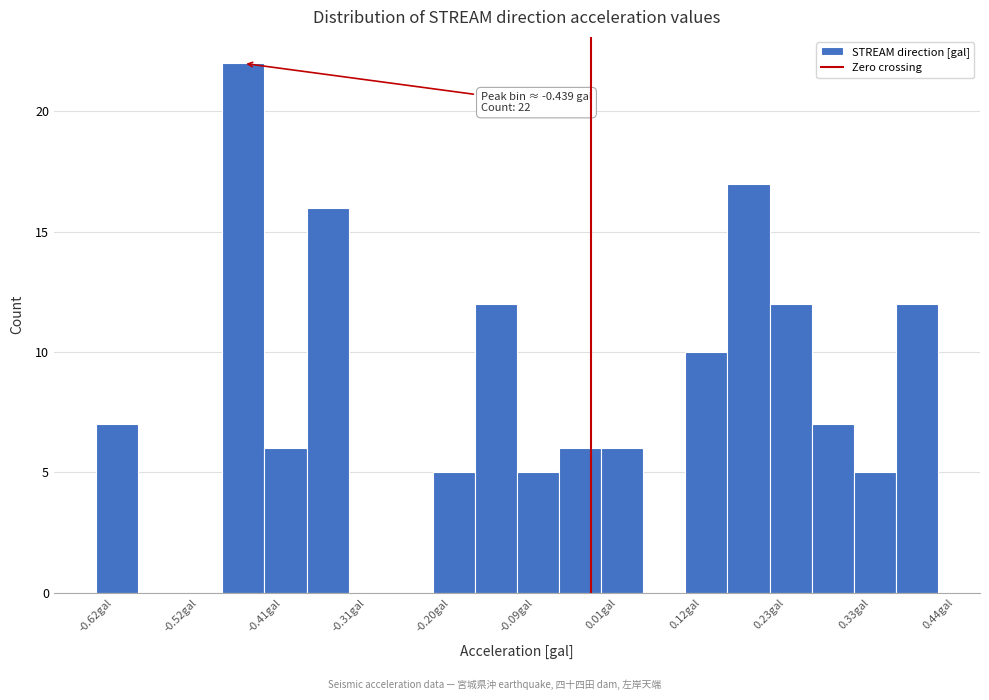

Around what value on the x-axis is the tallest bar? Give the approximate position of its centre, as read against the axis.

-0.44